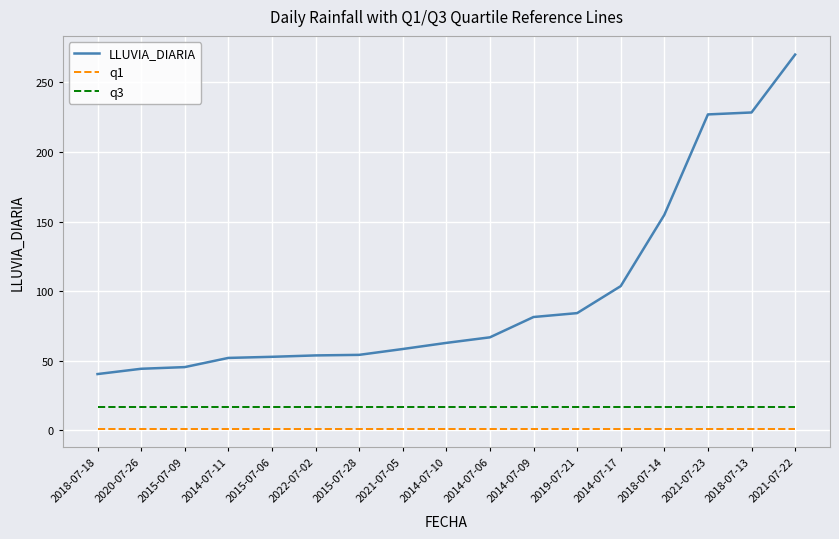

True or false: q1 and LLUVIA_DIARIA cross at least once.

False